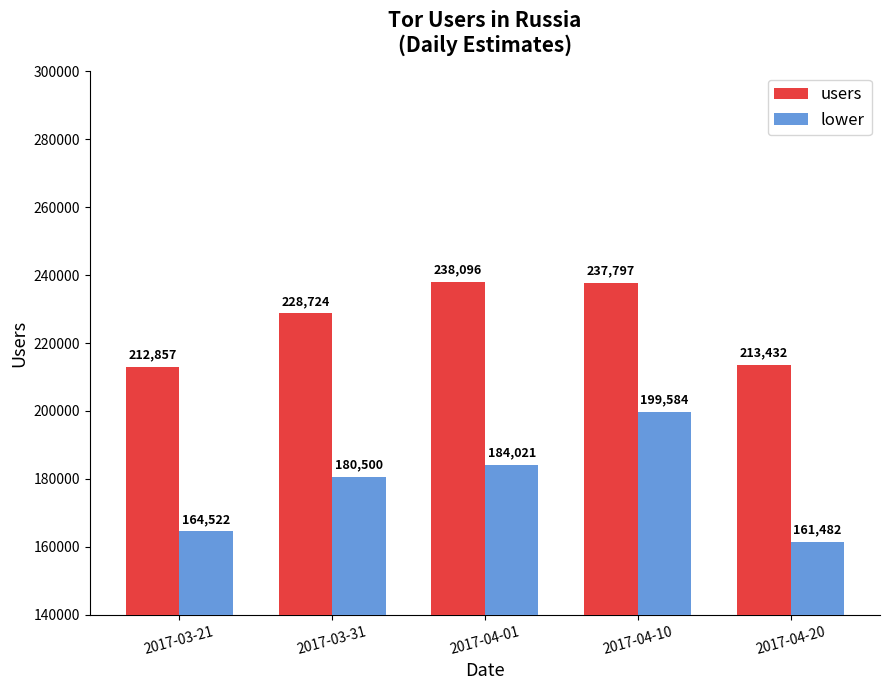

Which series changed the most between 2017-03-21 and 2017-04-01?

users